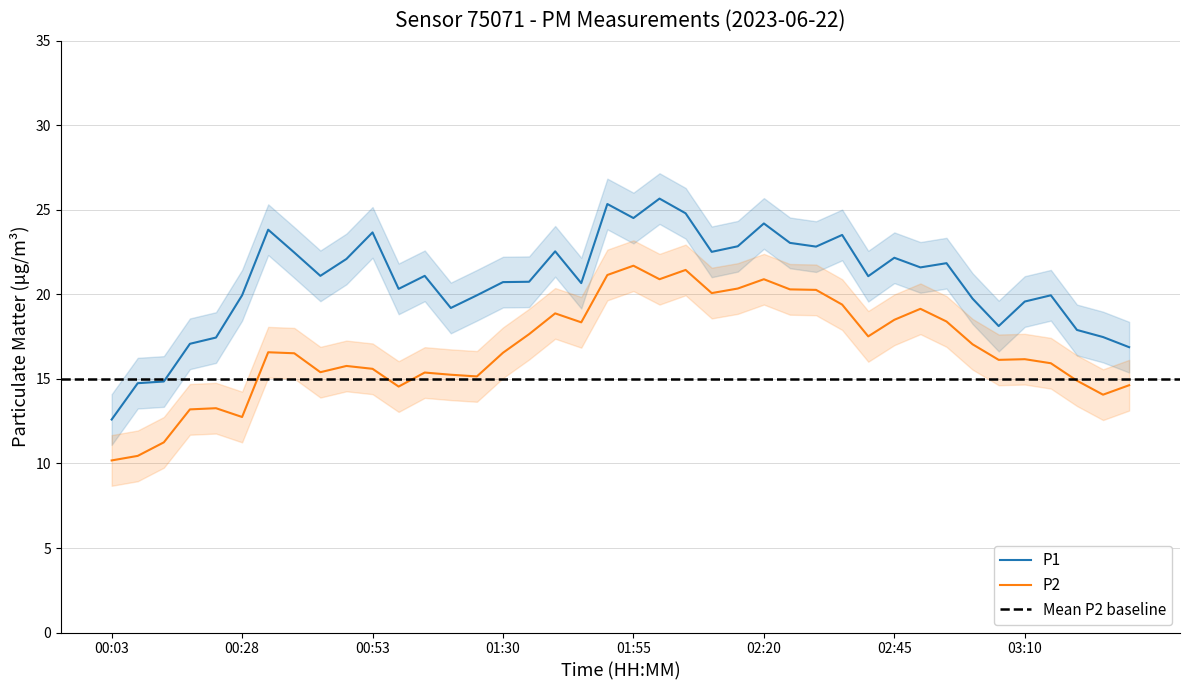

Is the value of P1 at 03:15 greater than the value of P2 at 02:00?

No